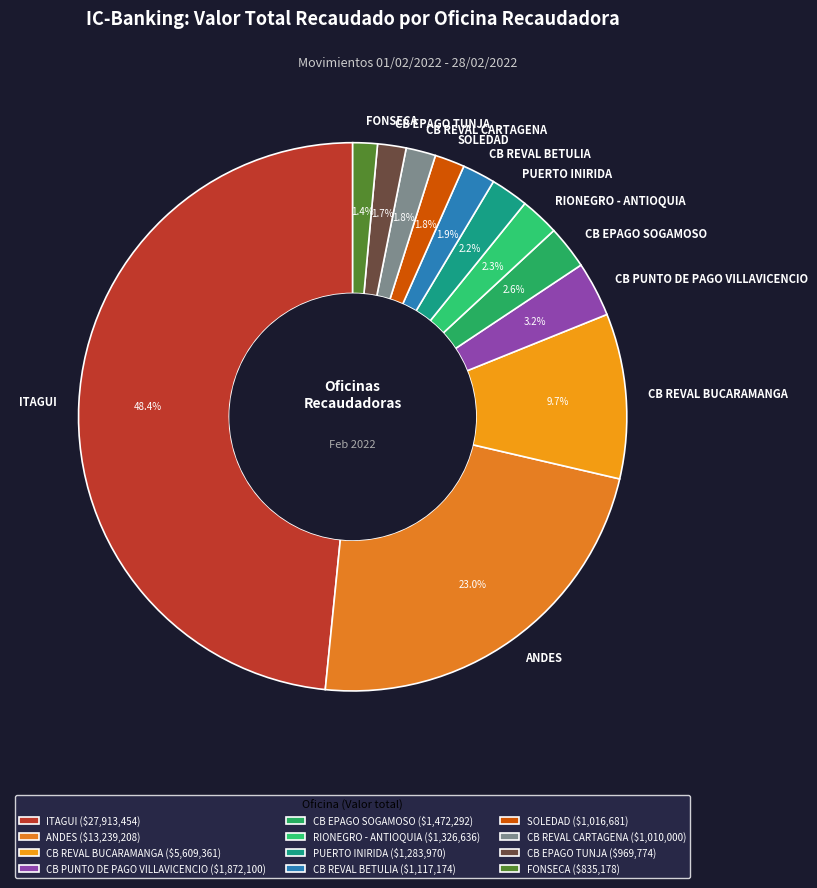

Is there any slice that represents more than half of the pie?

No